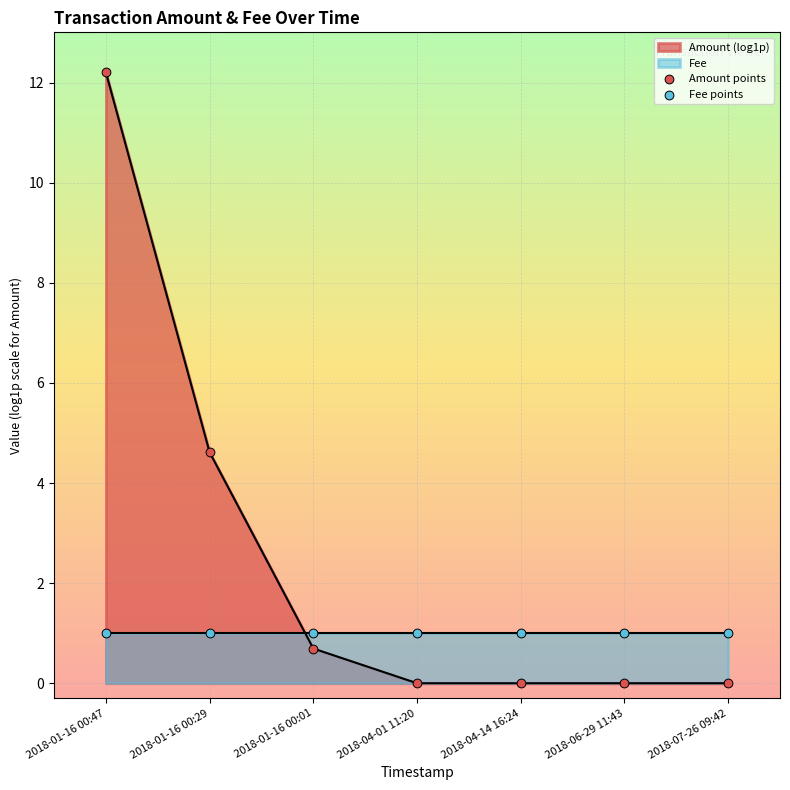

Which series contains the lowest Y value?

Amount points